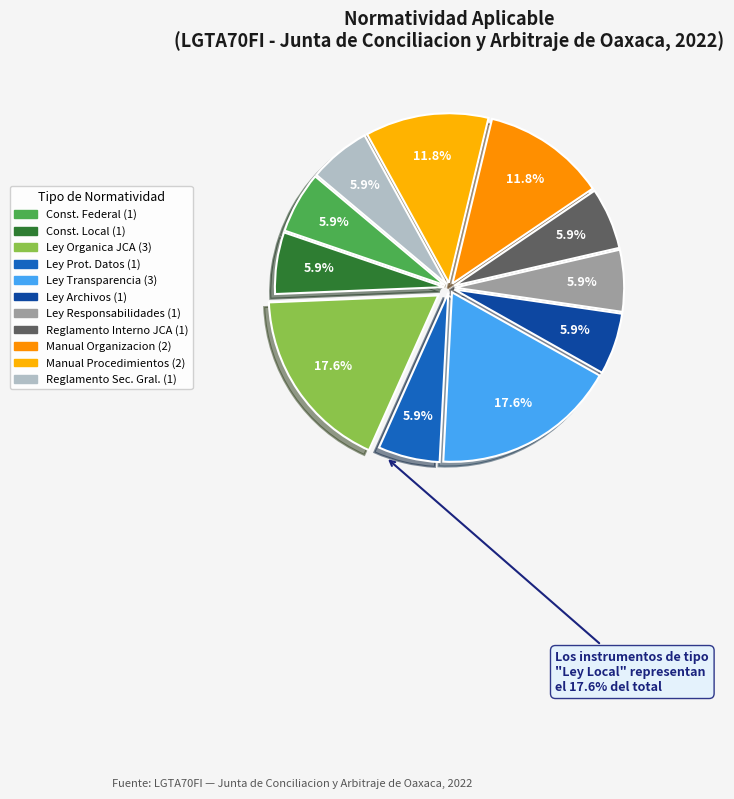

Count the number of slices in the pie.

11